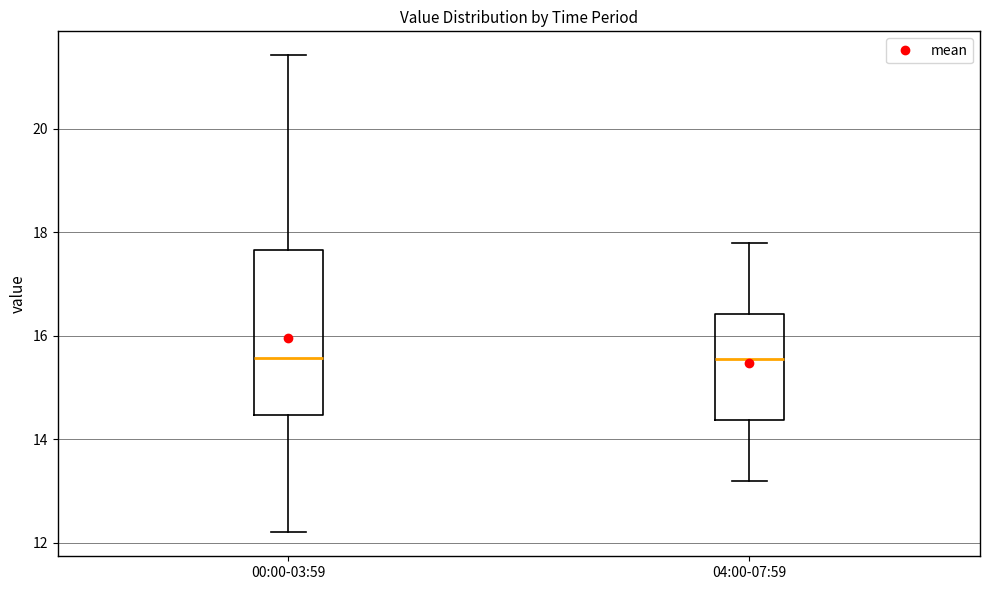

Comparing the boxes themselves (not the whiskers), which one is the tallest?

00:00-03:59